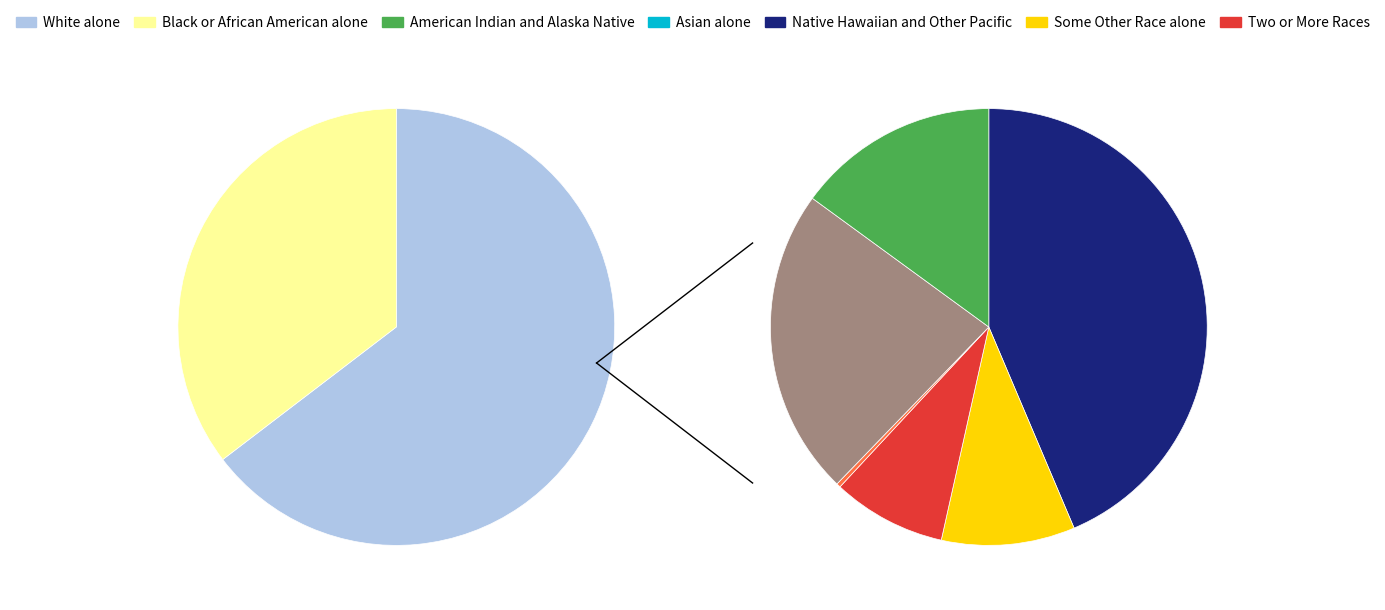

What is the ratio of the value at Some Other Race alone to the value at Asian alone?

1.5